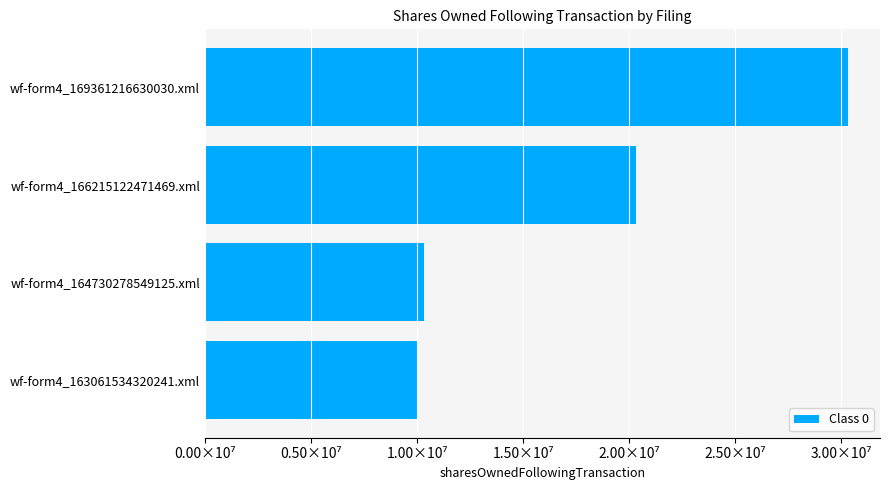

List the labels in order of value, largest first.

wf-form4_169361216630030.xml, wf-form4_166215122471469.xml, wf-form4_164730278549125.xml, wf-form4_163061534320241.xml